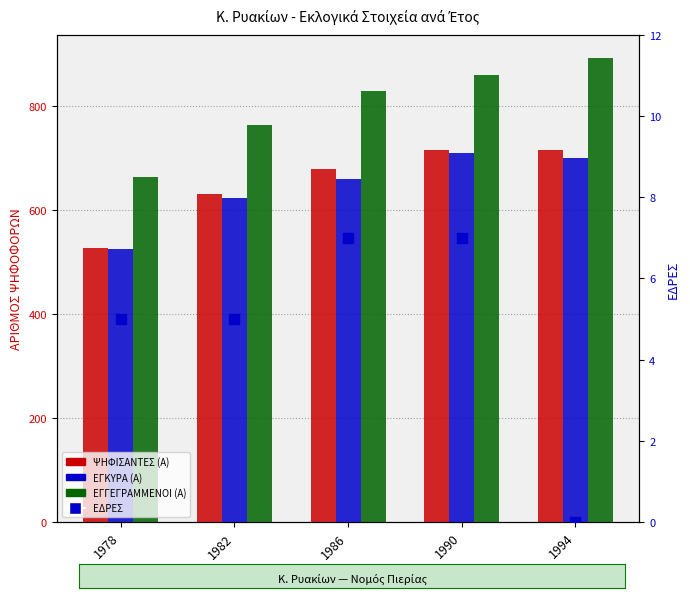

Which series has the largest total across all categories?

ΕΓΓΕΓΡΑΜΜΕΝΟΙ (Α)